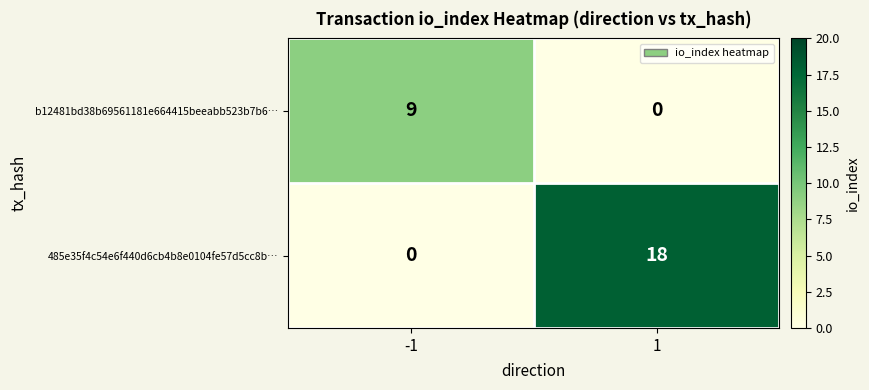

What is the maximum value for b12481bd38b69561181e664415beeabb523b7b6…?

9